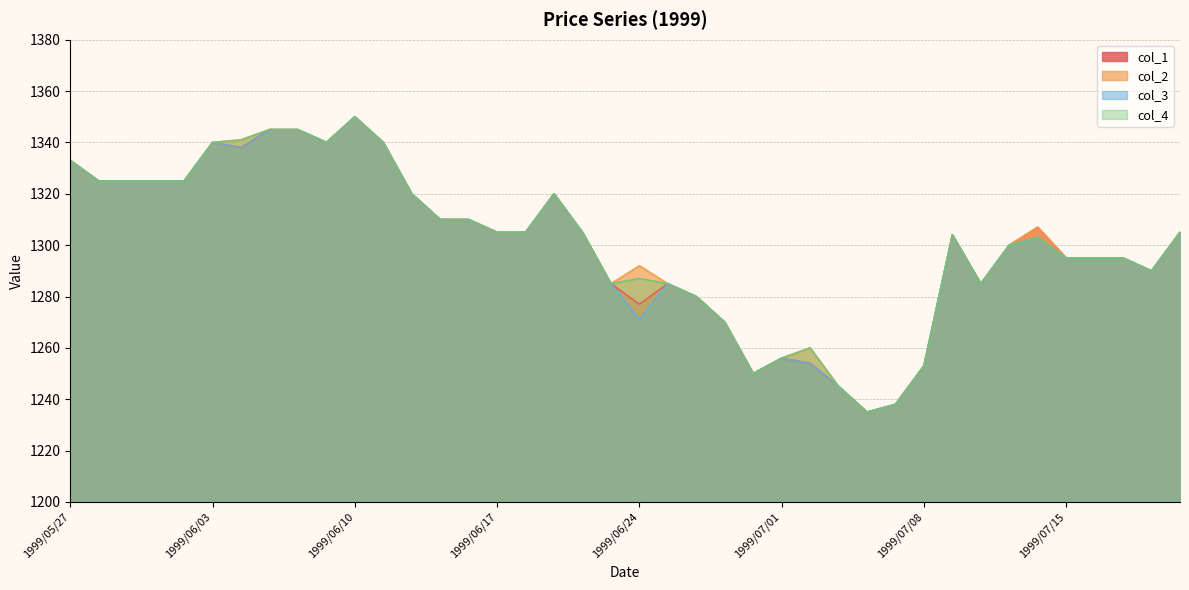

Is the value of col_4 at 1999/06/17 greater than the value of col_2 at 1999/06/24?

Yes